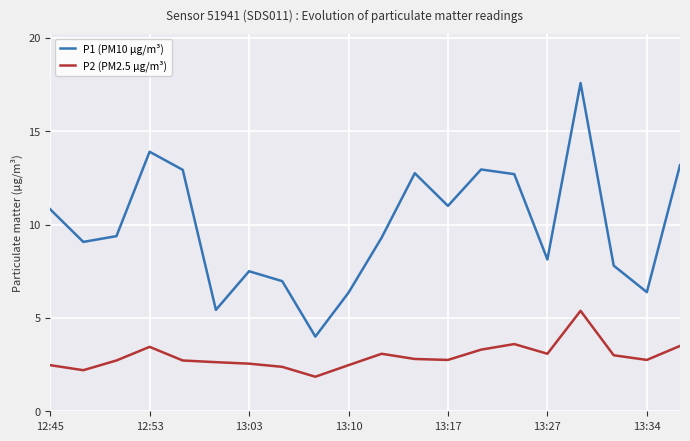

Which series has the widest spread of values?

P1 (PM10 μg/m³)